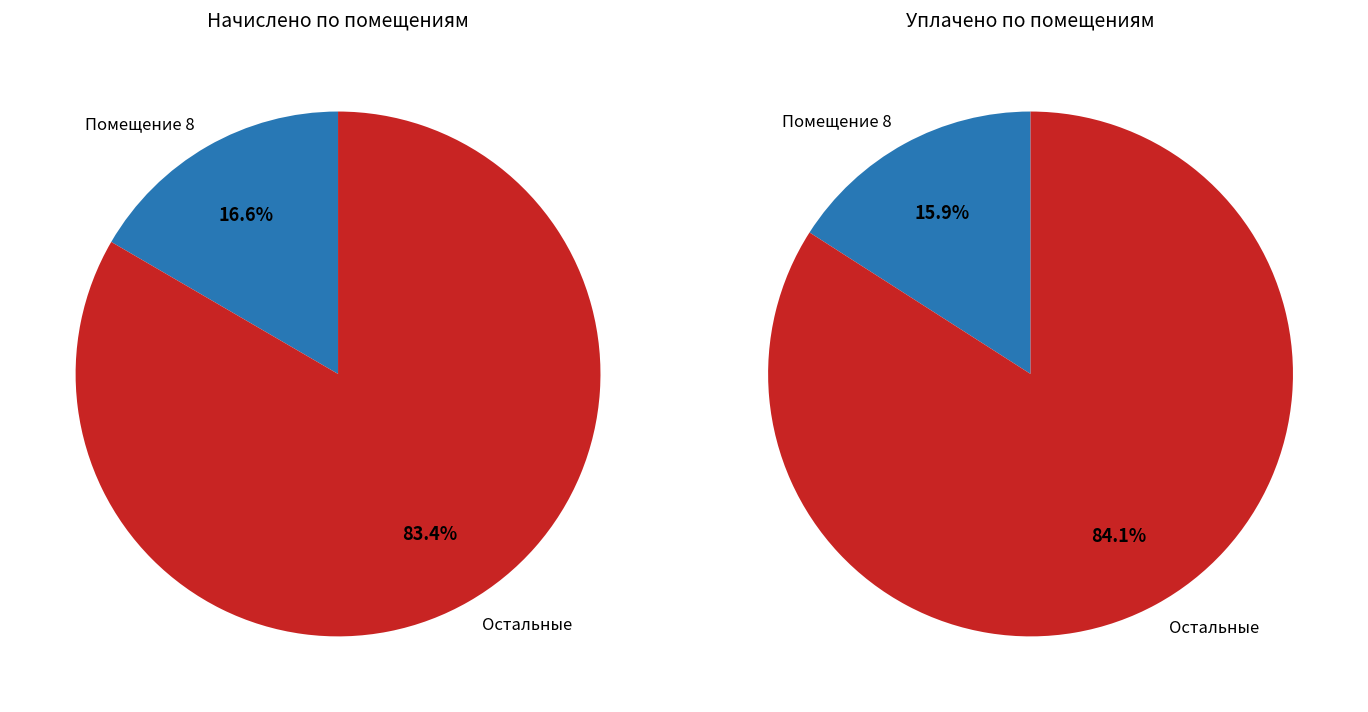

Is it true that 6 is 8% of the pie?

True